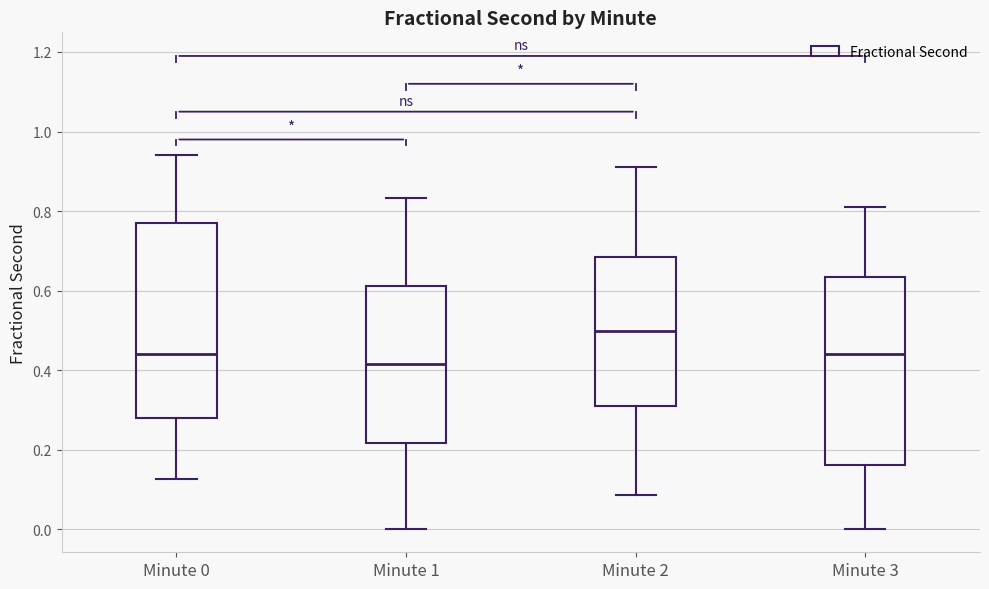

Reading left to right, read every box against the y-axis: the position of its median line, the range the box covers, and the ends of its whiskers. The values are not printed on the chart, so give them approximately, as read against the axis.

Minute 0: median 0.44, box 0.28 to 0.78, whiskers 0.12 to 0.94
Minute 1: median 0.42, box 0.22 to 0.62, whiskers 0.00 to 0.84
Minute 2: median 0.50, box 0.30 to 0.68, whiskers 0.08 to 0.90
Minute 3: median 0.44, box 0.16 to 0.64, whiskers 0.00 to 0.80